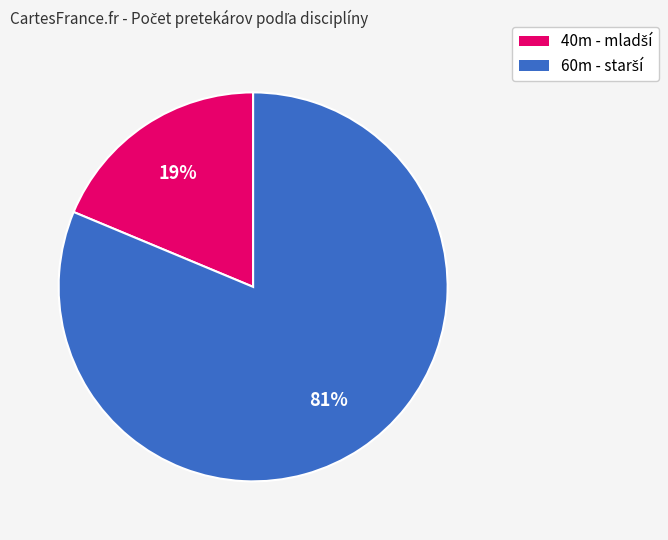

To the nearest percent, what is the average slice percentage?

50%